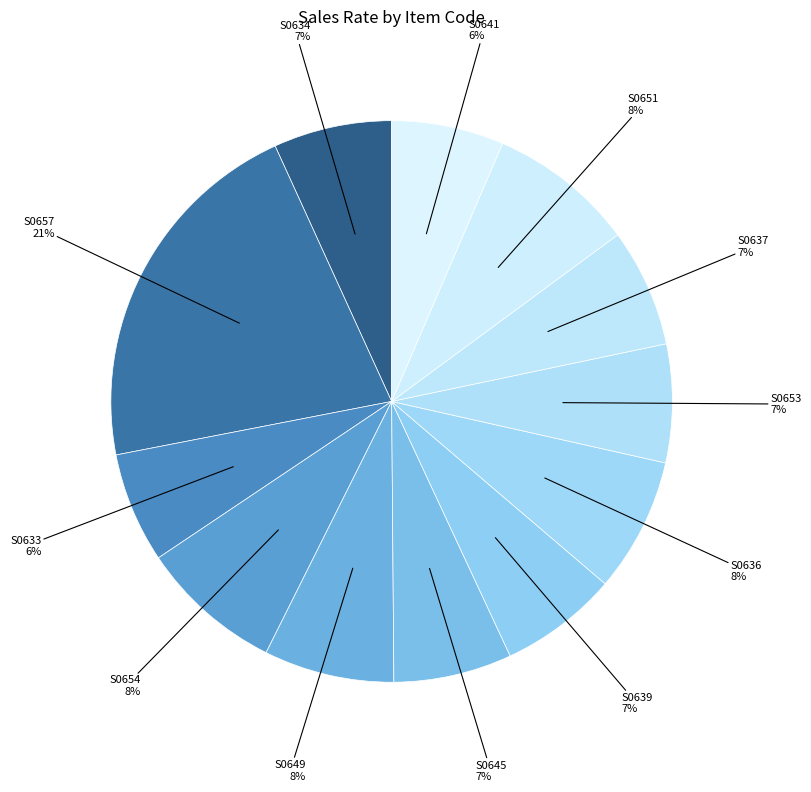

How many slices are in this pie chart?

12